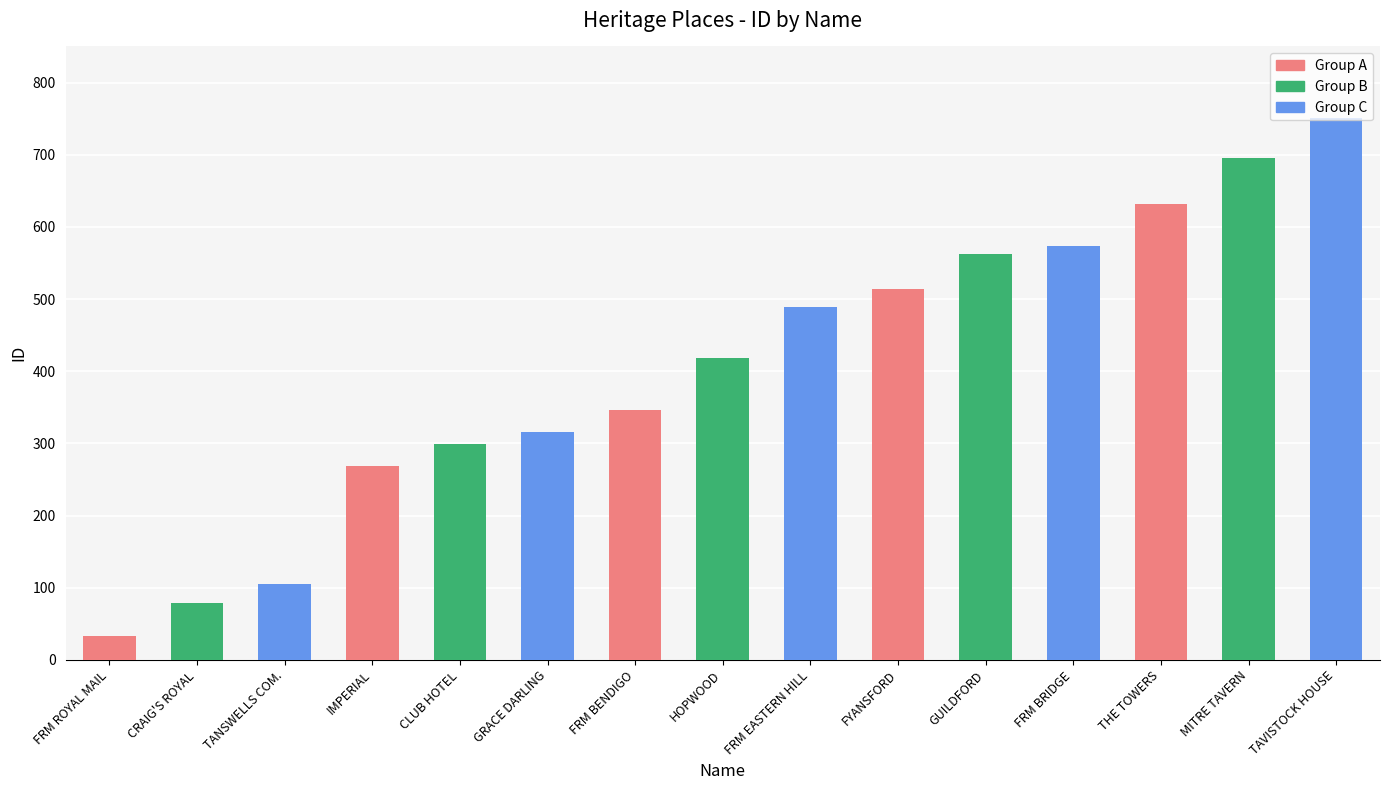

True or false: the data shows 696 at MITRE TAVERN.

True